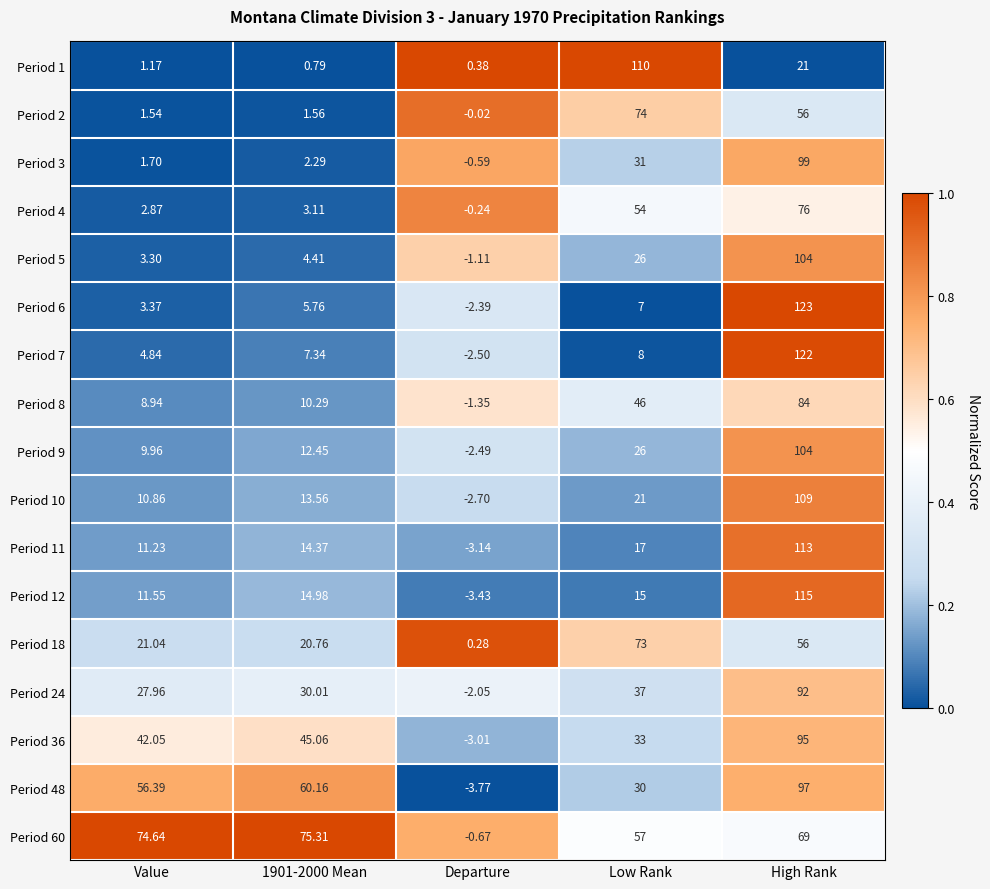

At which label is Period 5 closest to 51?

Low Rank